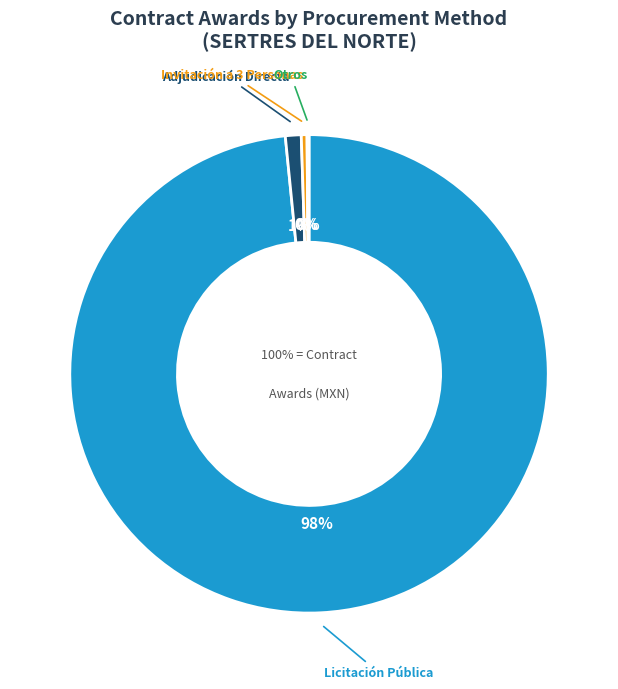

Is LICITACION PUBLICA the majority of the pie?

Yes